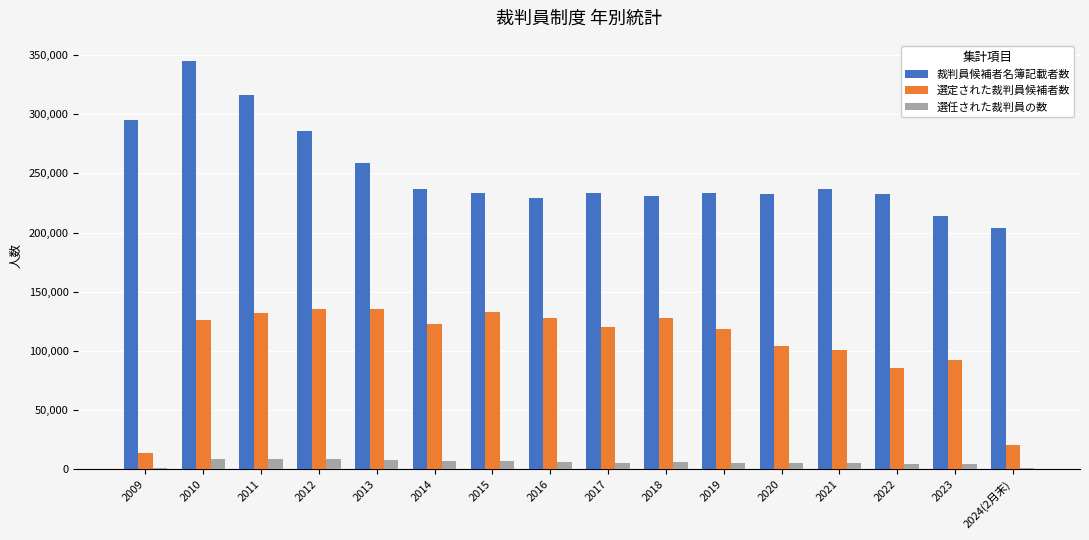

What is the maximum value for 裁判員候補者名簿記載者数?

344900